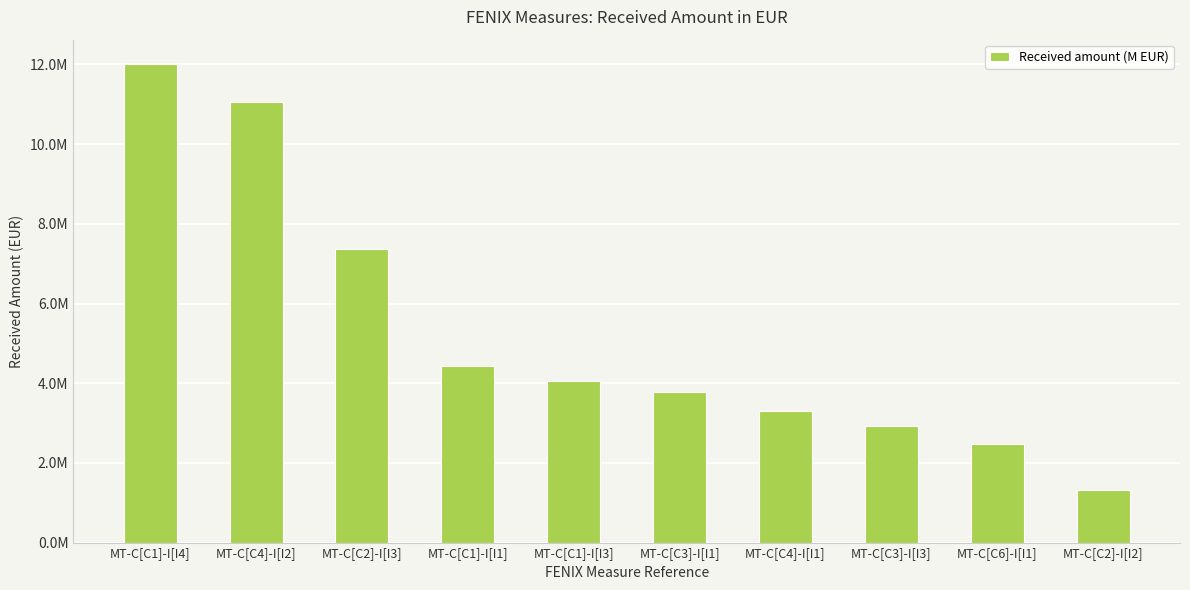

At which category does the chart reach its minimum across all series?

MT-C[C2]-I[I2]